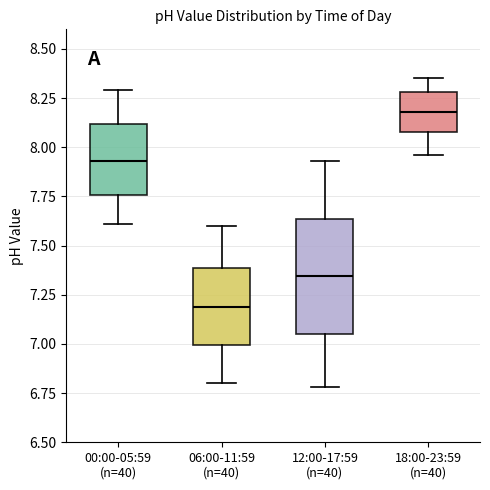

Reading left to right, transcribe this box plot: for each box, give where its median line is, the range the box spans, and where its two whiskers end, as read against the y-axis. The values are not printed on the chart, so give them approximately, as read against the axis.

00:00-05:59 (n=40): median 7.95, box 7.75 to 8.10, whiskers 7.60 to 8.30
06:00-11:59 (n=40): median 7.20, box 7.00 to 7.40, whiskers 6.80 to 7.60
12:00-17:59 (n=40): median 7.35, box 7.05 to 7.65, whiskers 6.80 to 7.95
18:00-23:59 (n=40): median 8.20, box 8.10 to 8.30, whiskers 7.95 to 8.35